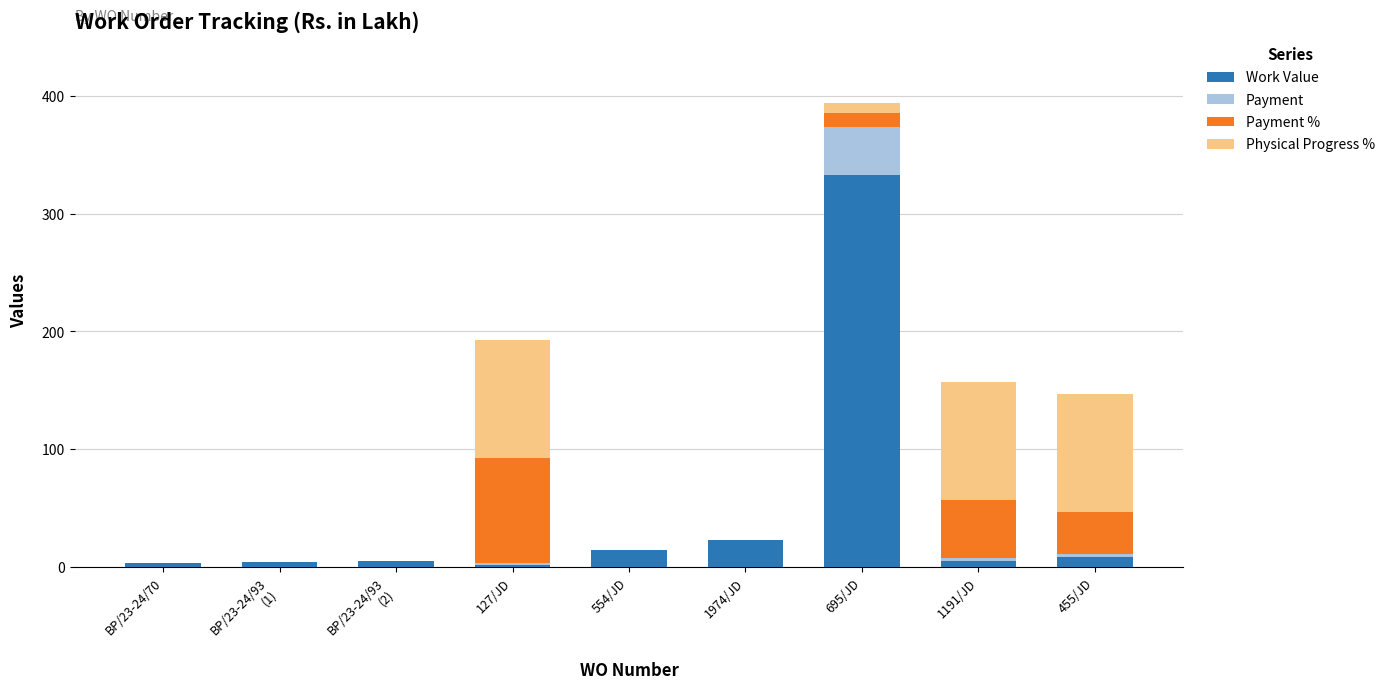

True or false: Work Value has a value of 1.7 at 127/JD.

True